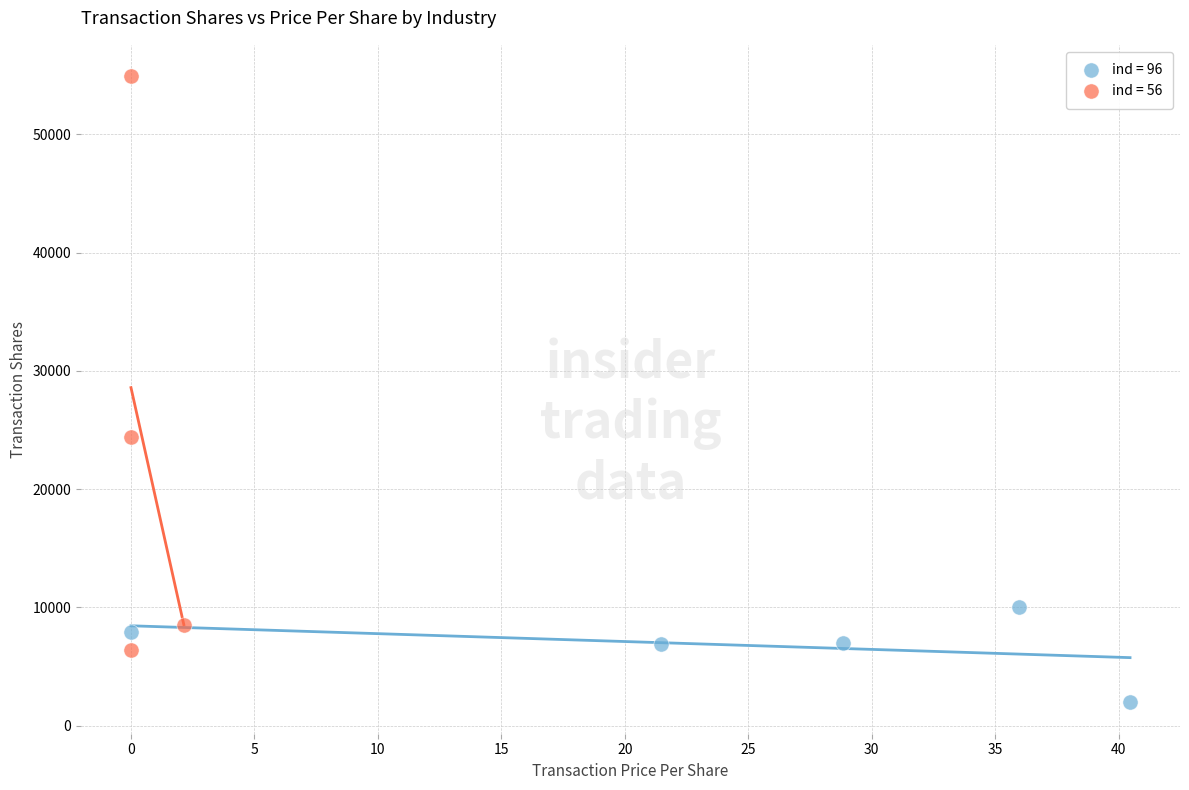

Which series reaches the minimum Y coordinate?

ind = 96